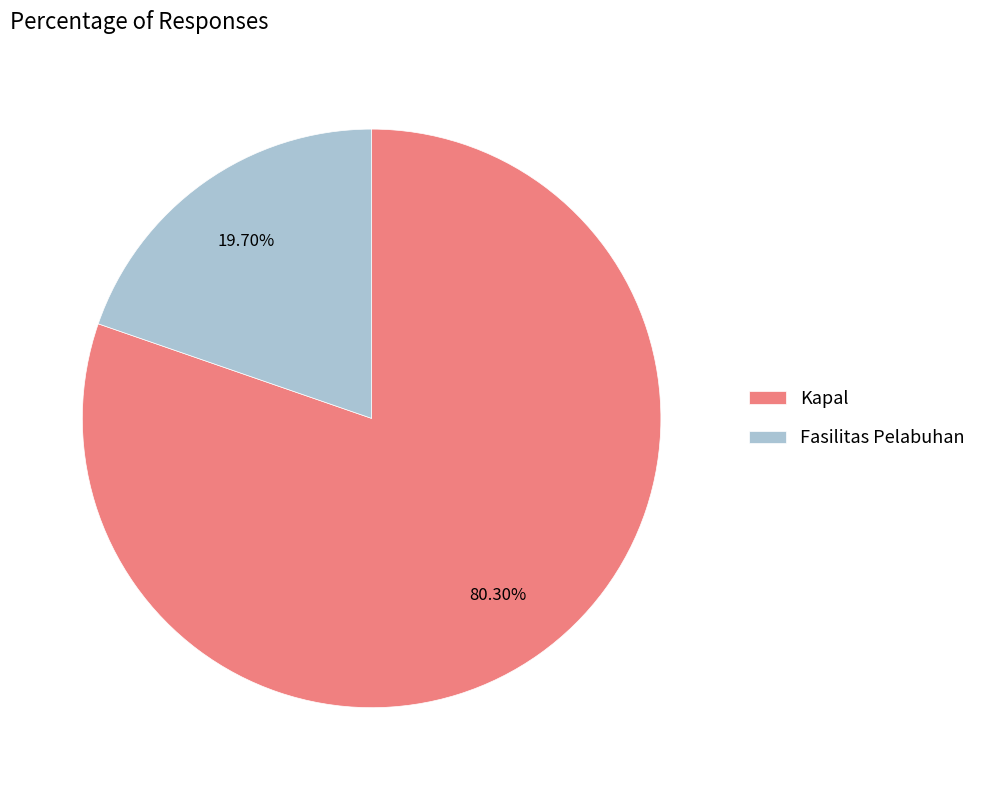

To the nearest percent, what is the average slice percentage?

50%